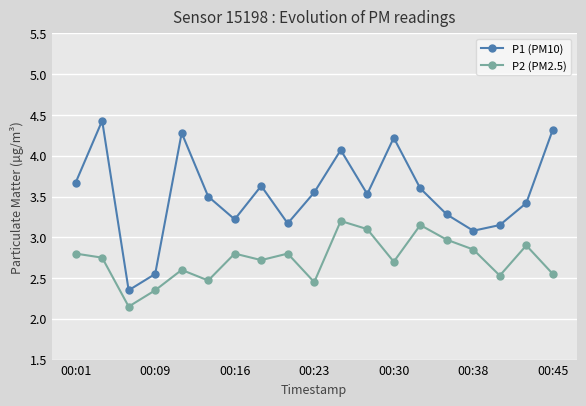

True or false: P1 (PM10) and P2 (PM2.5) intersect in this chart.

False